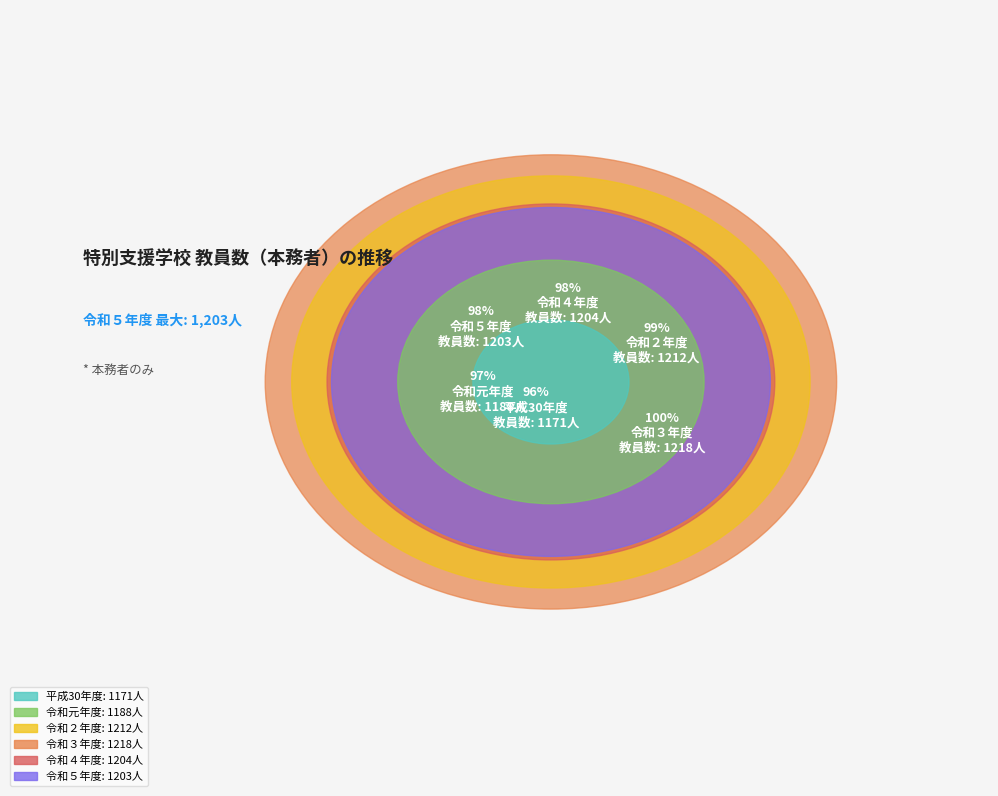

To the nearest percent, what is the average slice percentage?

17%